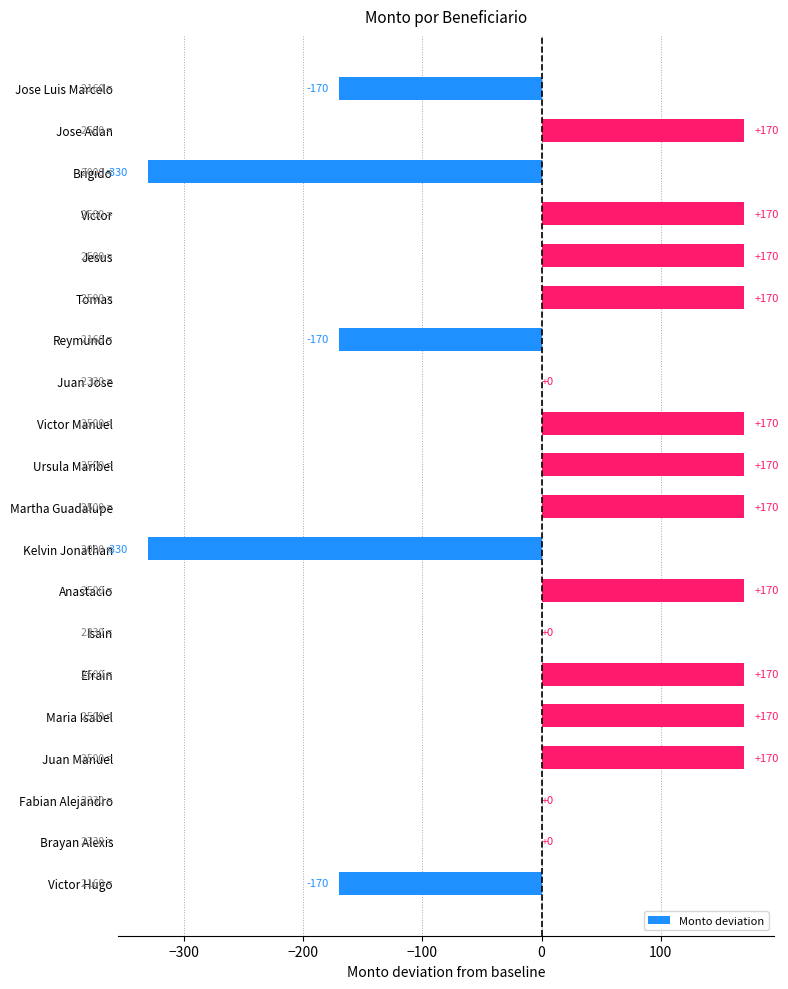

Reading bottom to top, transcribe all the data shown in this chart.

Victor Hugo=-170	Brayan Alexis=0	Fabian Alejandro=0	Juan Manuel=170	Maria Isabel=170	Efrain=170	Isain=0	Anastacio=170	Kelvin Jonathan=-330	Martha Guadalupe=170	Ursula Maribel=170	Victor Manuel=170	Juan Jose=0	Reymundo=-170	Tomas=170	Jesus=170	Victor=170	Brigido=-330	Jose Adan=170	Jose Luis Marcelo=-170